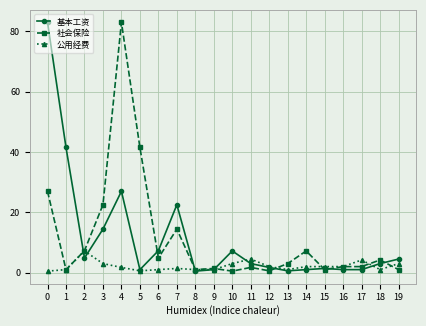

At which label does 公用经费 first exceed 2?

2